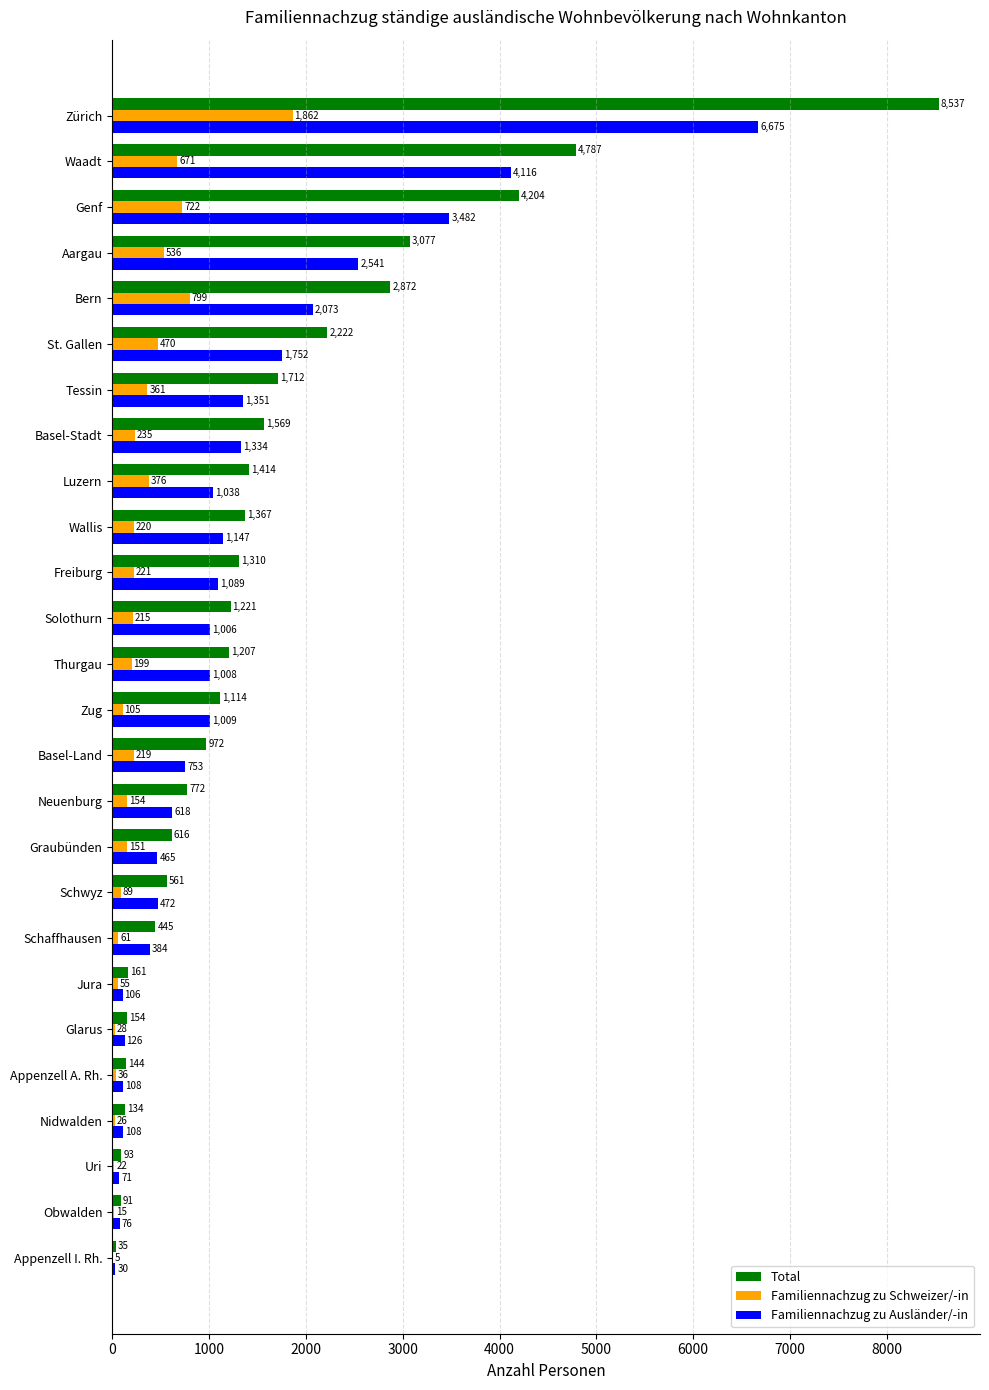

Which series changed the most between Solothurn and Freiburg?

Total